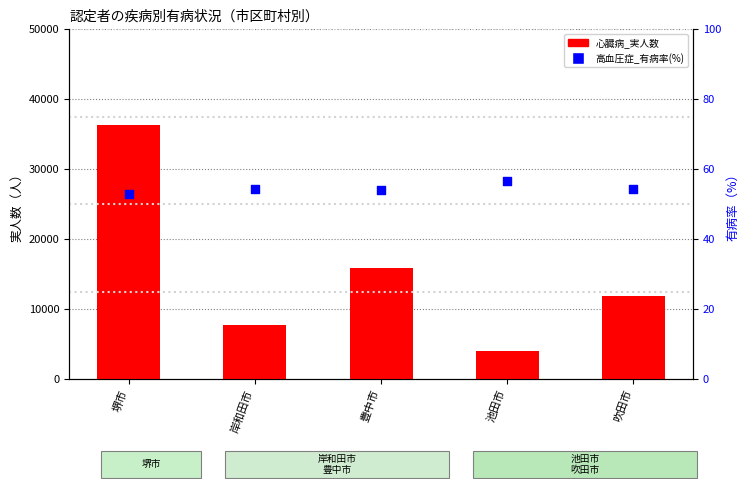

Which series contains the highest Y value?

心臓病_実人数